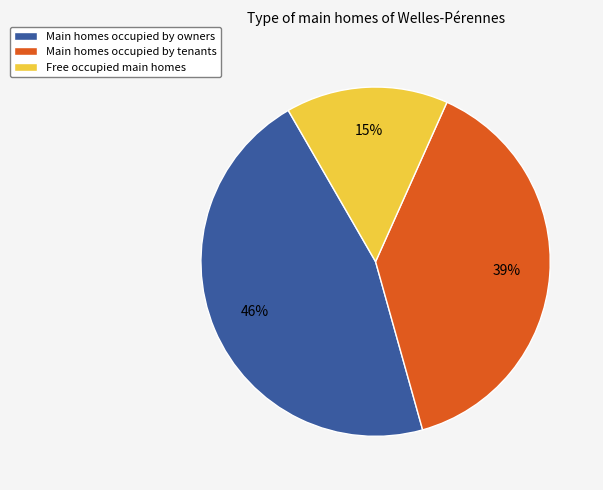

How many slices are in this pie chart?

3